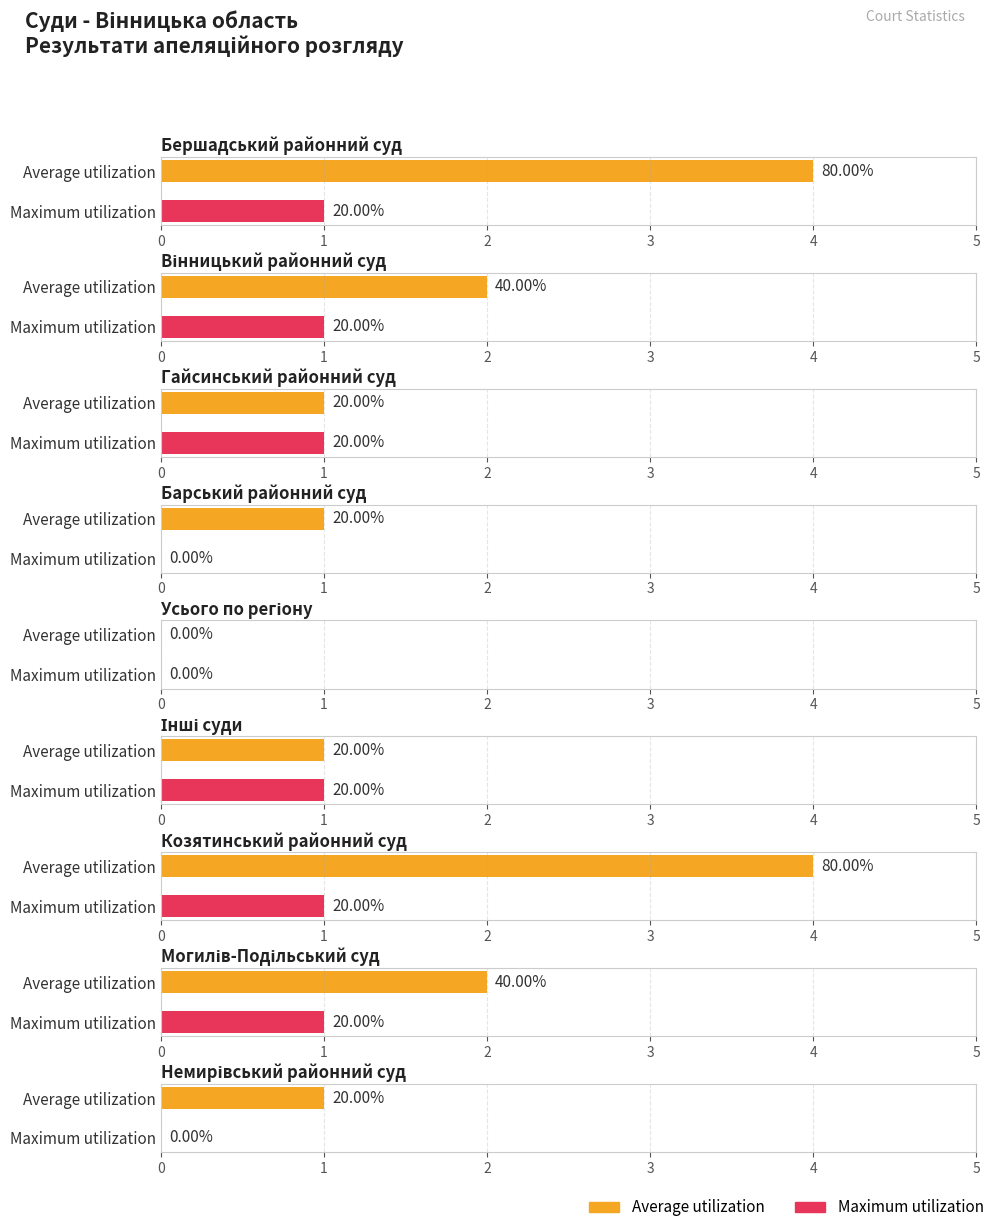

What is the greatest value displayed?

4